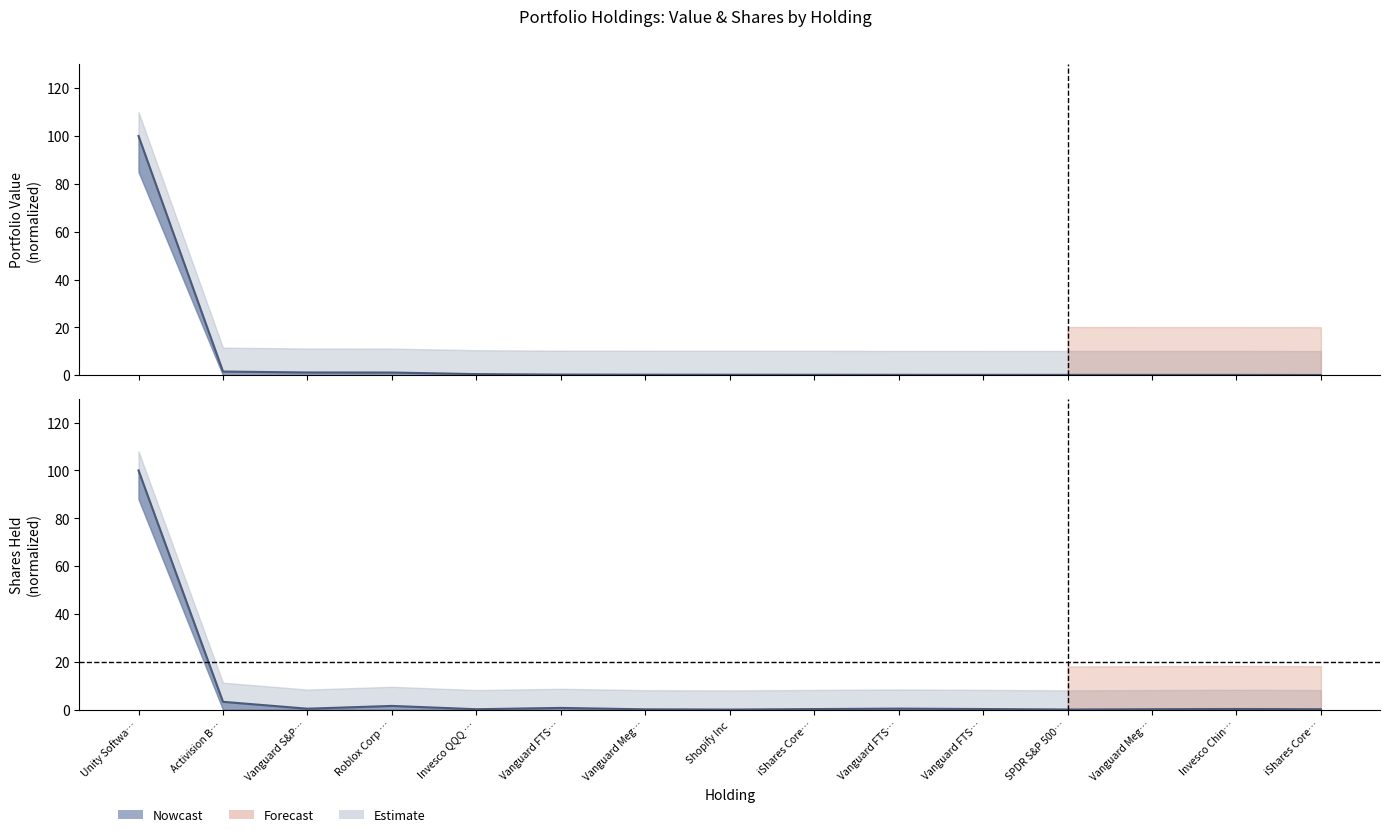

Which category has the highest value across all series?

Unity Softwa…